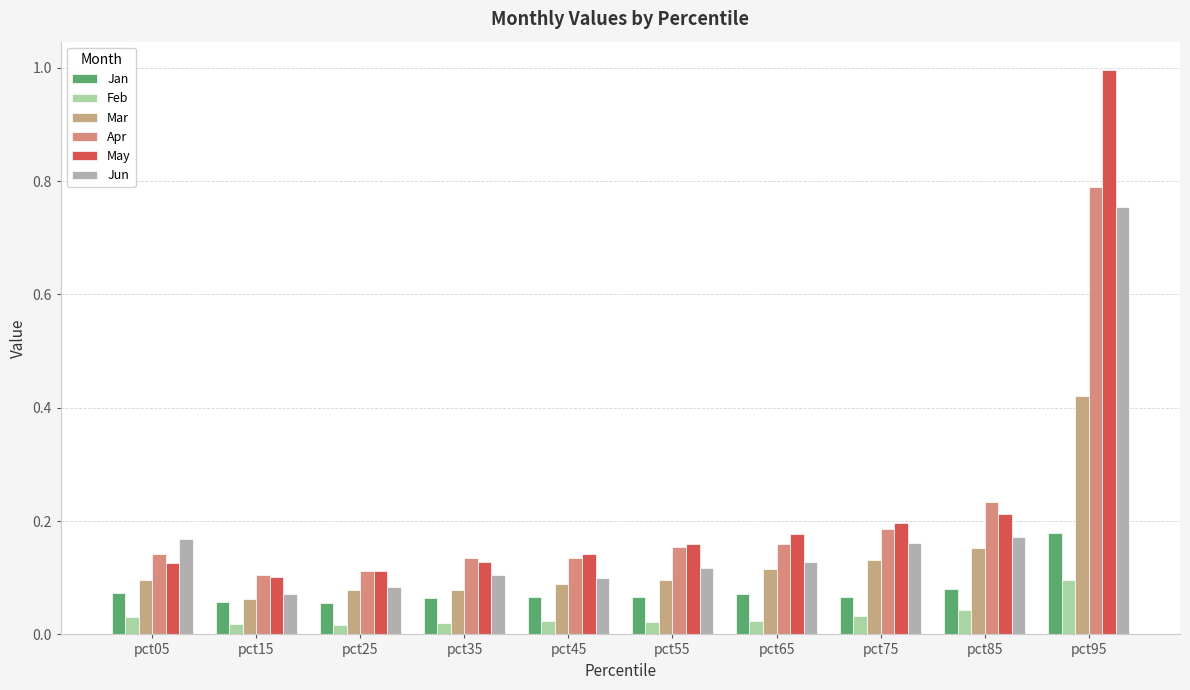

How many distinct data groups are displayed?

6